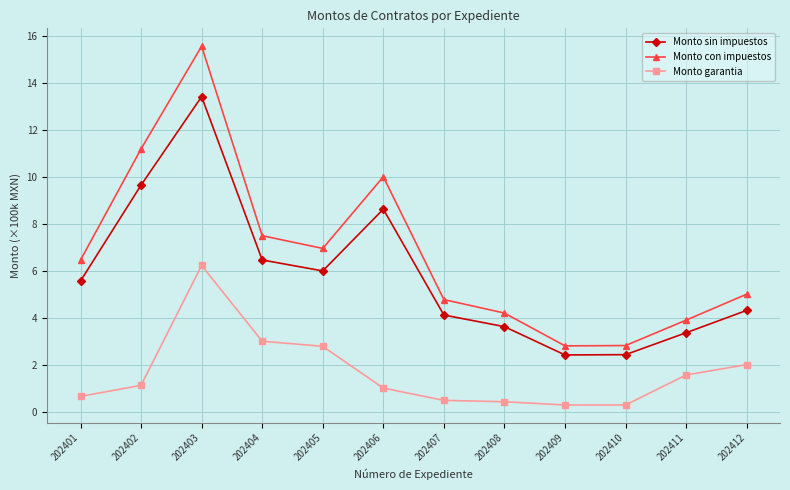

Is this an area chart (filled region under the line)?

No